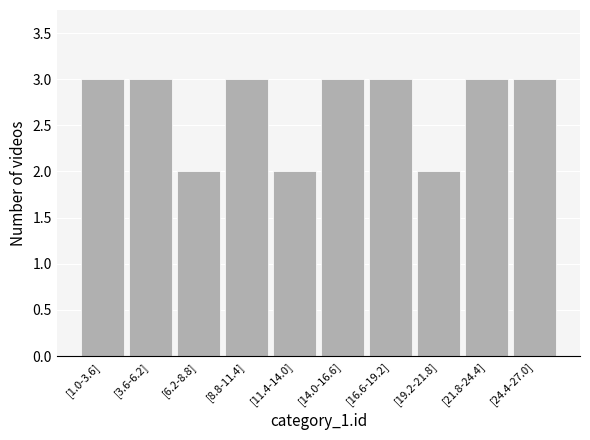

Reading right to left, list all the values displayed in this chart.

[24.4-27.0]=3	[21.8-24.4]=3	[19.2-21.8]=2	[16.6-19.2]=3	[14.0-16.6]=3	[11.4-14.0]=2	[8.8-11.4]=3	[6.2-8.8]=2	[3.6-6.2]=3	[1.0-3.6]=3